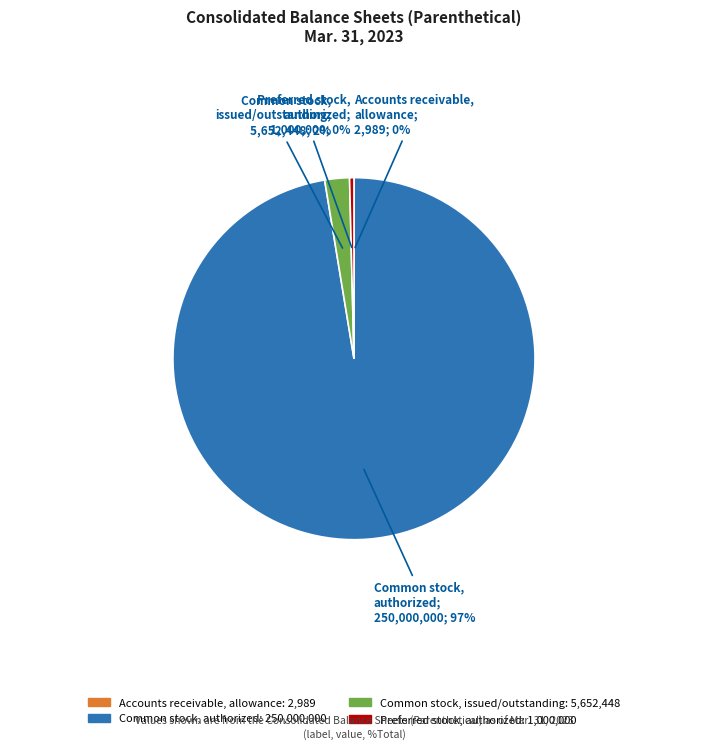

Is there any slice that represents more than half of the pie?

Yes